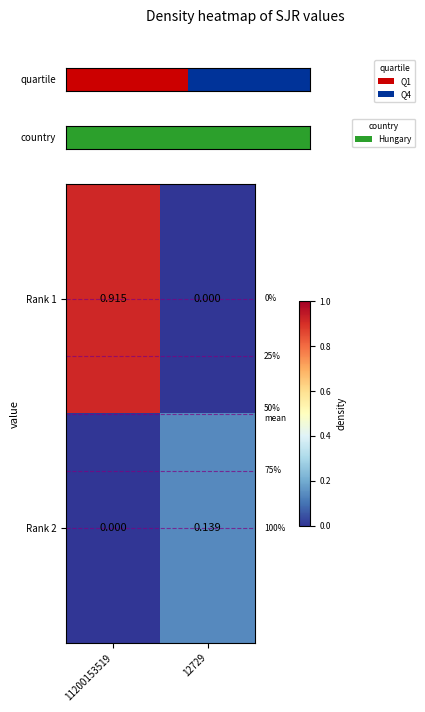

True or false: Rank 1 has a value of 1.4 at 11200153519.

False